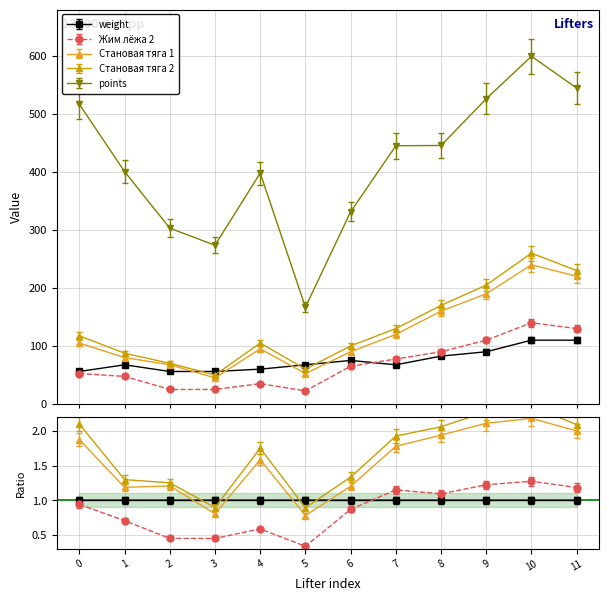

The value of points at 3 is 188.4. True or false?

False